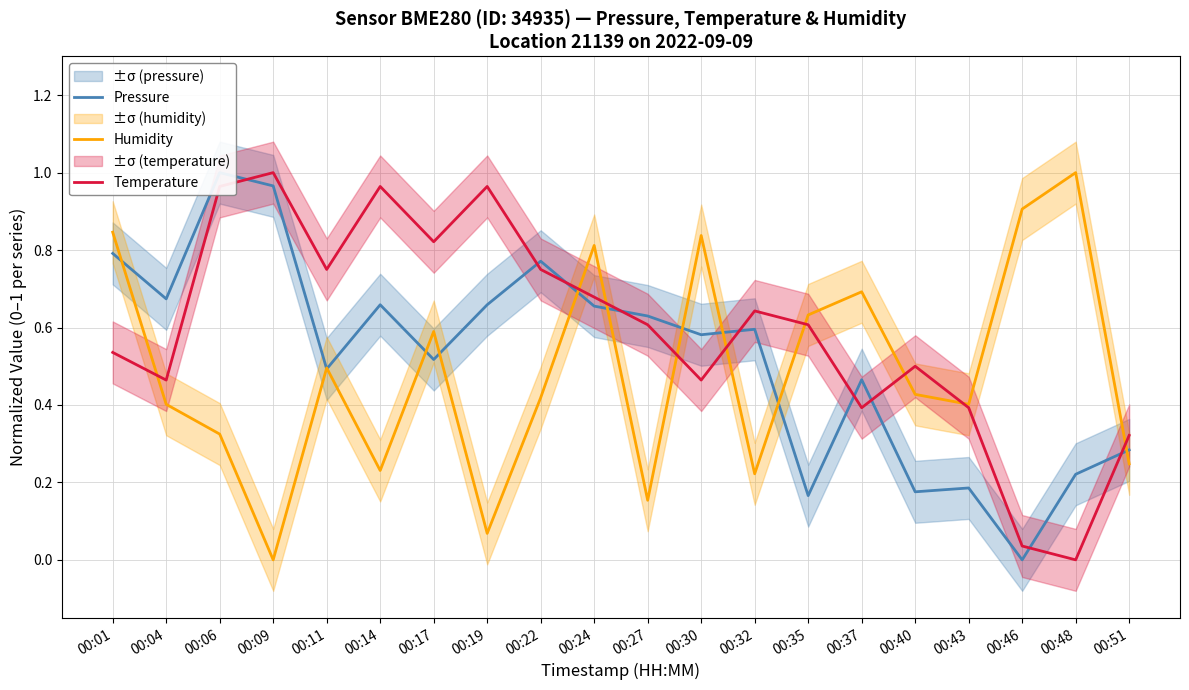

Reading left to right, extract all data points from this chart.

Pressure: 00:01=0.8	00:04=0.7	00:06=1.0	00:09=1.0	00:11=0.5	00:14=0.7	00:17=0.5	00:19=0.7	00:22=0.8	00:24=0.7	00:27=0.6	00:30=0.6	00:32=0.6	00:35=0.2	00:37=0.5	00:40=0.2	00:43=0.2	00:46=0.0	00:48=0.2	00:51=0.3
Humidity: 00:01=0.8	00:04=0.4	00:06=0.3	00:09=0.0	00:11=0.5	00:14=0.2	00:17=0.6	00:19=0.1	00:22=0.4	00:24=0.8	00:27=0.2	00:30=0.8	00:32=0.2	00:35=0.6	00:37=0.7	00:40=0.4	00:43=0.4	00:46=0.9	00:48=1.0	00:51=0.2
Temperature: 00:01=0.5	00:04=0.5	00:06=1.0	00:09=1.0	00:11=0.8	00:14=1.0	00:17=0.8	00:19=1.0	00:22=0.8	00:24=0.7	00:27=0.6	00:30=0.5	00:32=0.6	00:35=0.6	00:37=0.4	00:40=0.5	00:43=0.4	00:46=0.0	00:48=0.0	00:51=0.3